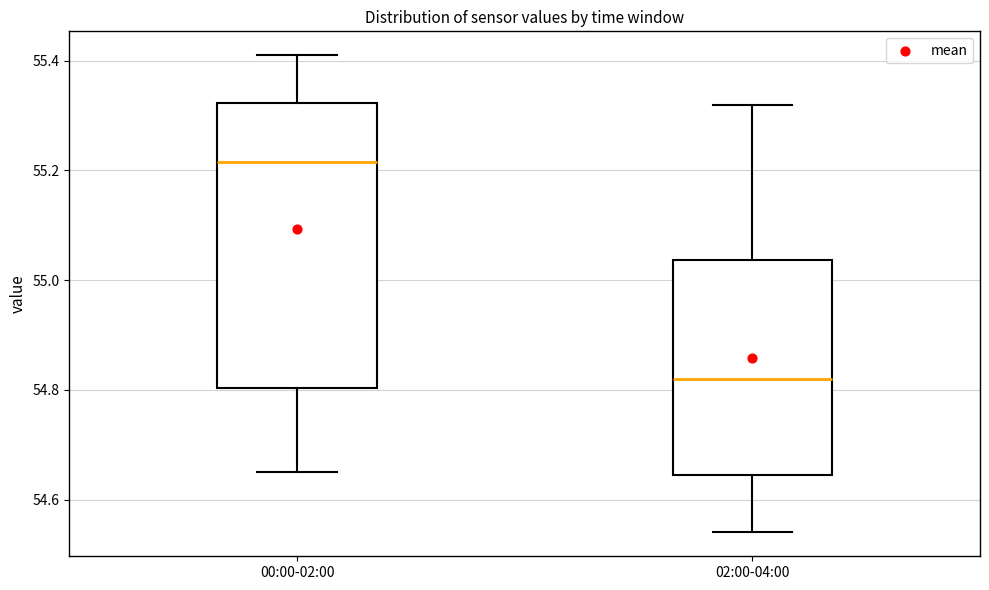

Which box has the highest median line?

00:00-02:00